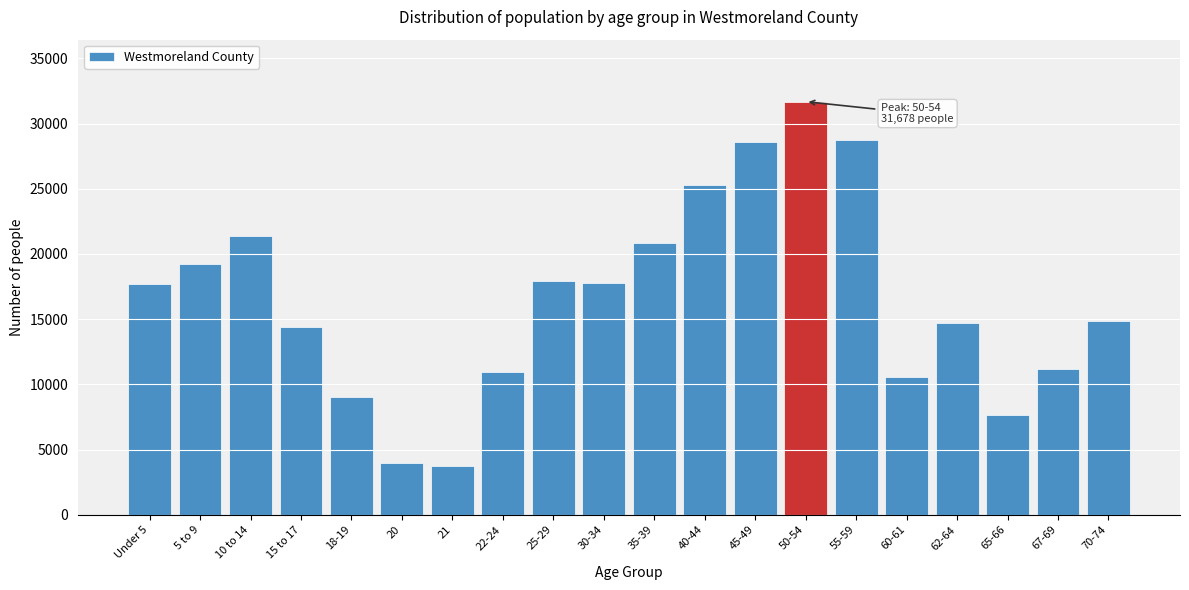

What is the label of the 19th bar from the left?

67-69